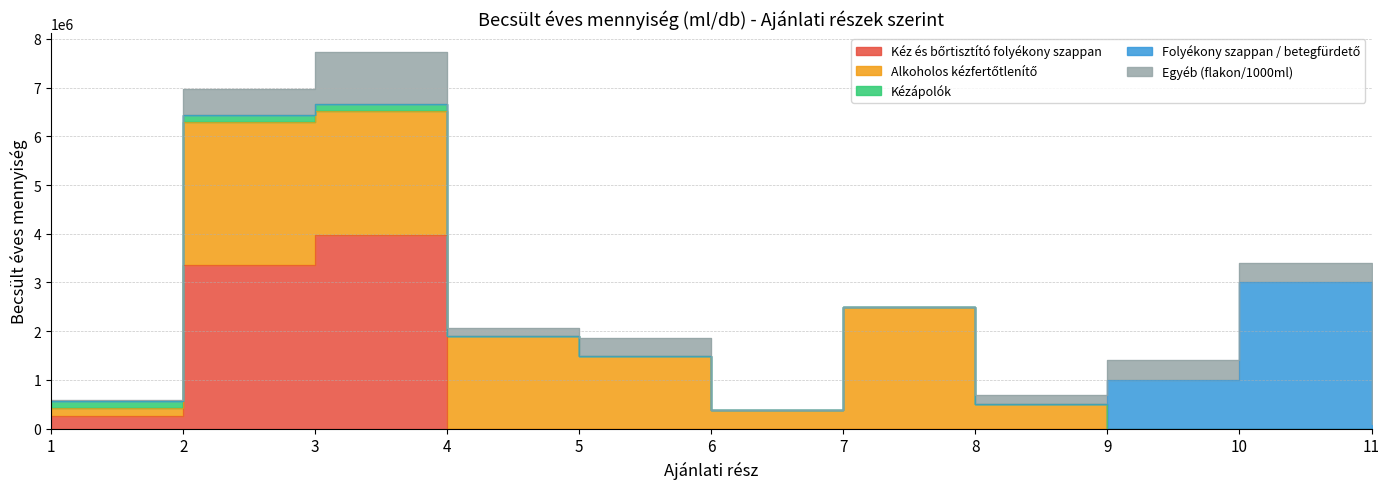

How many values in the Egyéb (flakon/1000ml) series are below 200000?

5